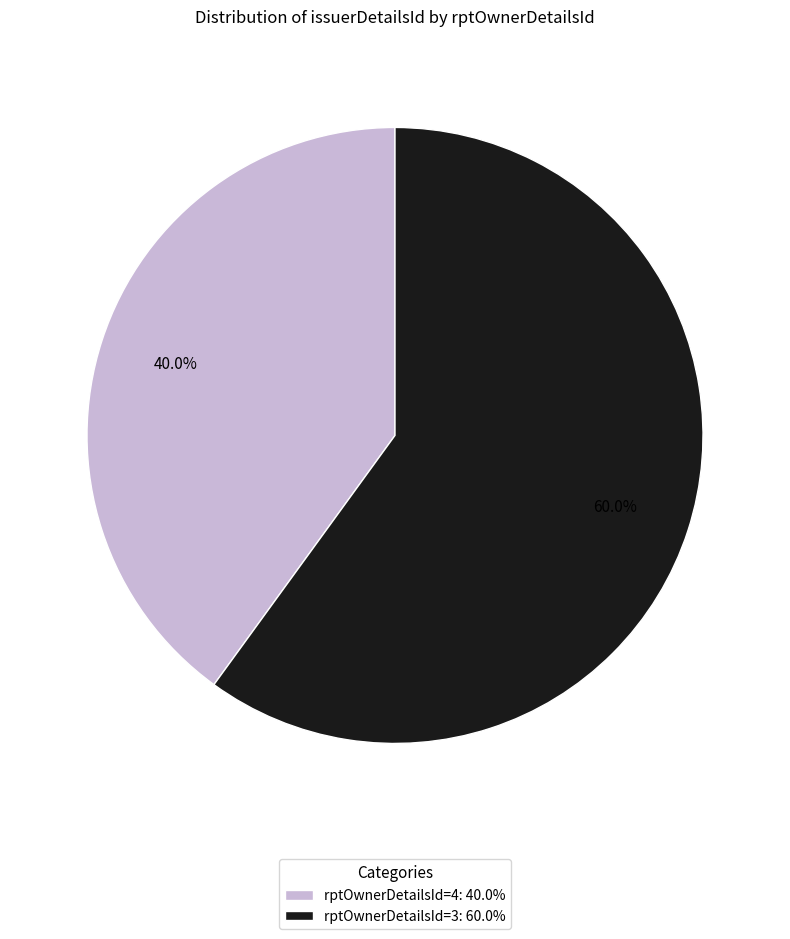

Which slice represents more than half of the pie?

rptOwnerDetailsId=3: 60.0%